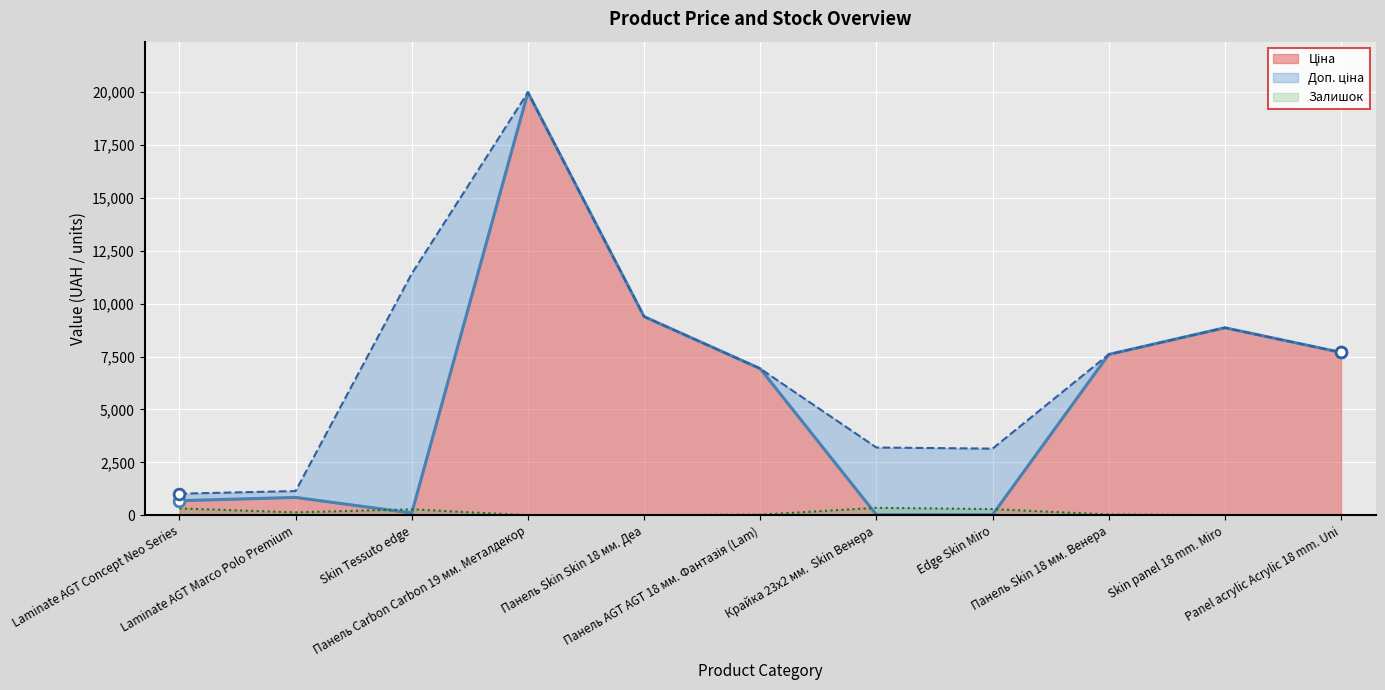

Which series contains the highest Y value?

Ціна